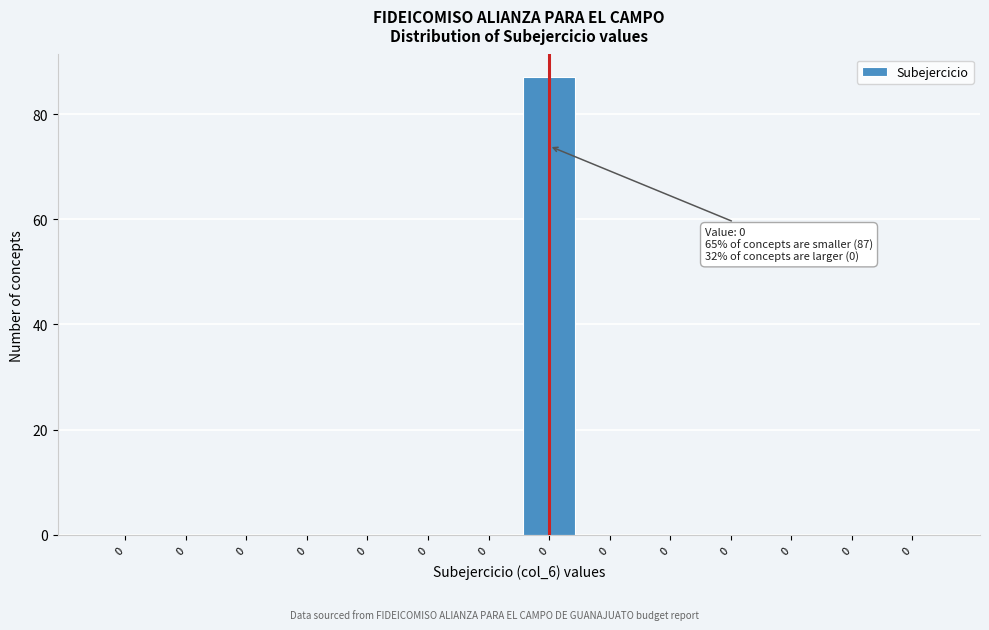

Are the bars horizontal?

No